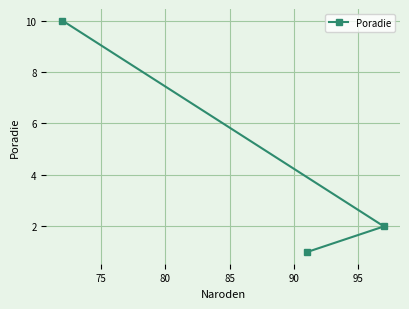

What is the value of the 3rd point from the left?

2